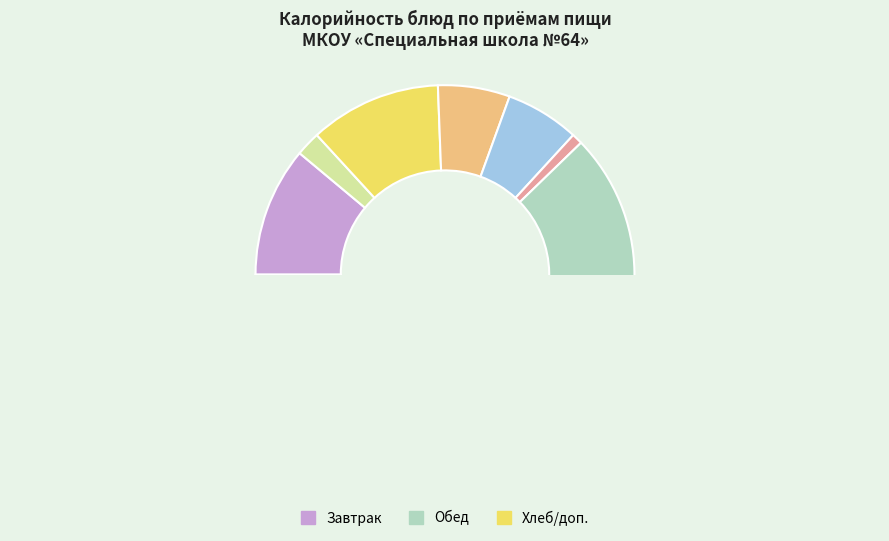

Which has a higher value, Каша пшеничная or Картофельное пюре?

Каша пшеничная